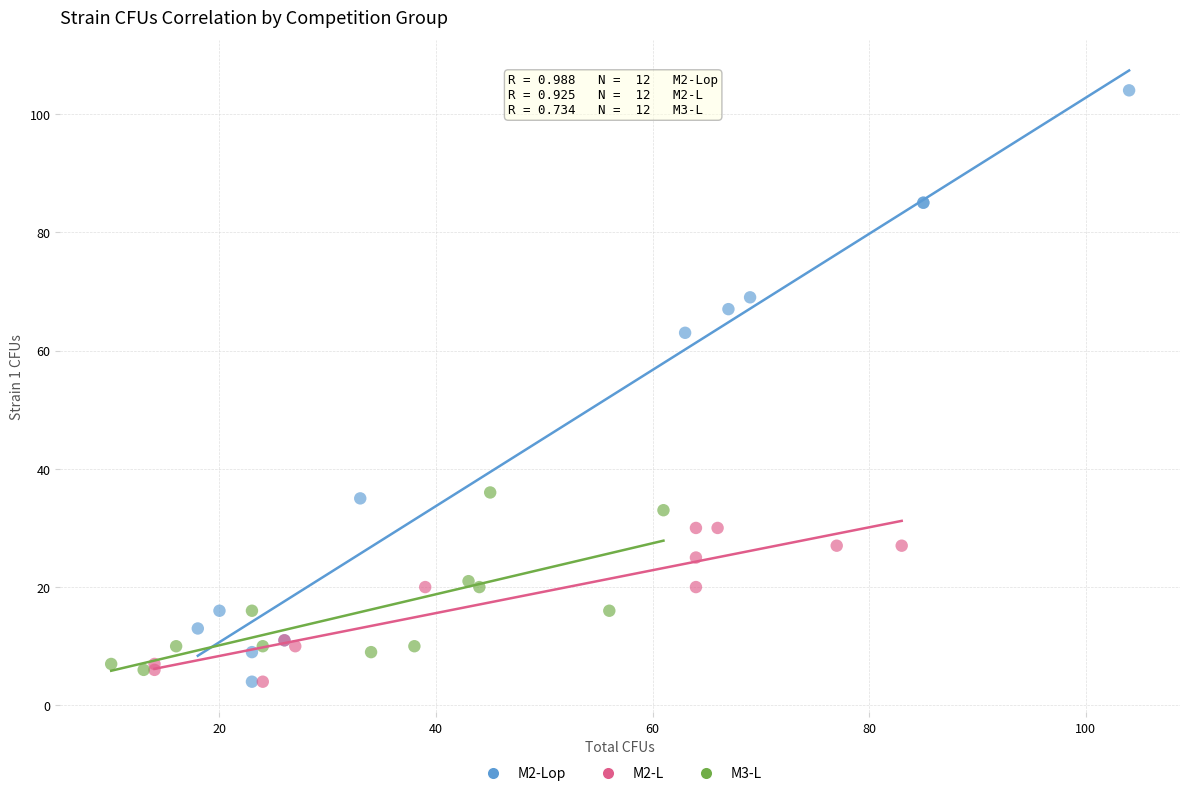

Which series has the widest spread of Y values?

M2-Lop